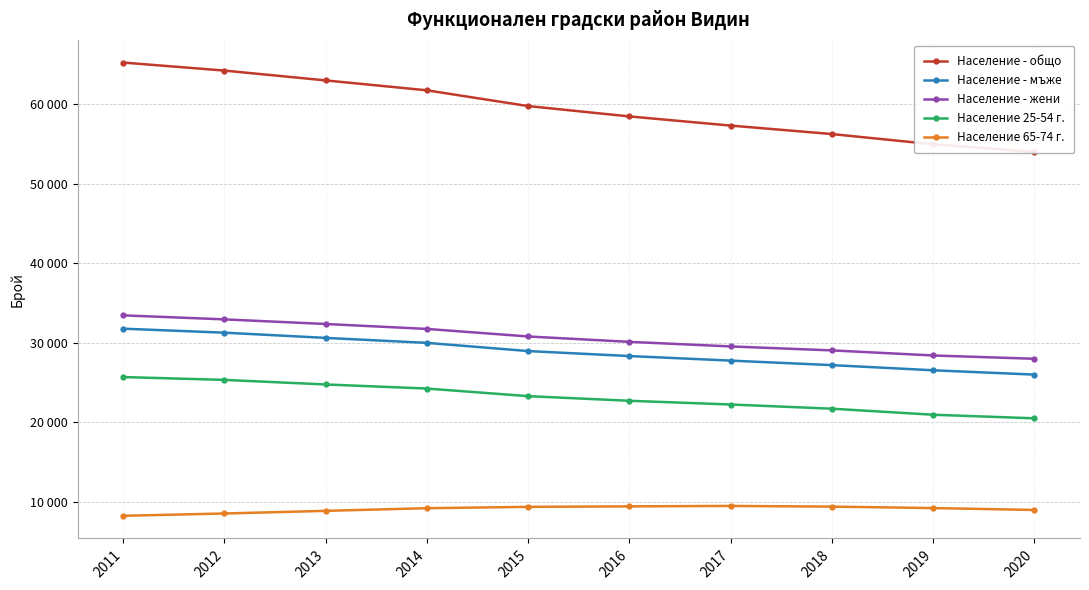

What are all the series names shown in the legend?

Население - общо, Население - мъже, Население - жени, Население 25-54 г., Население 65-74 г.